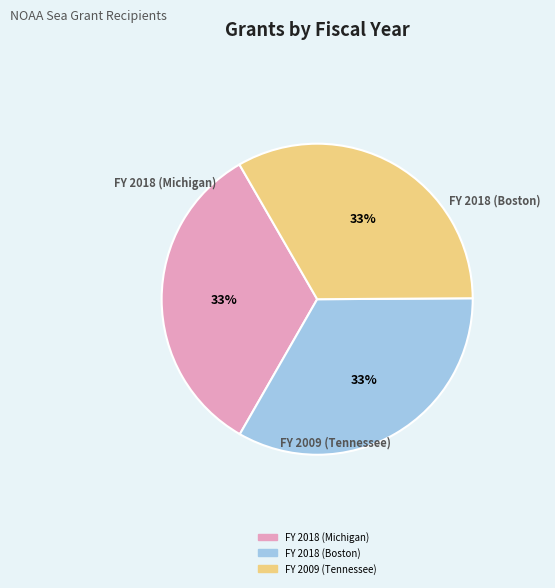

Count the number of slices in the pie.

3